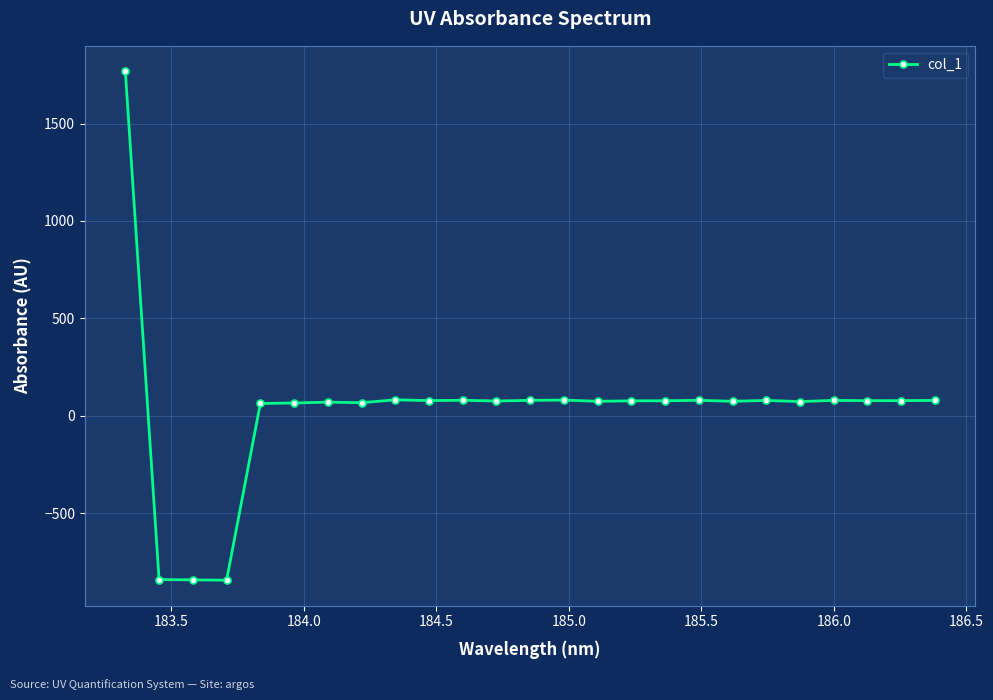

True or false: there are more than 0 points higher than both neighbors.

True